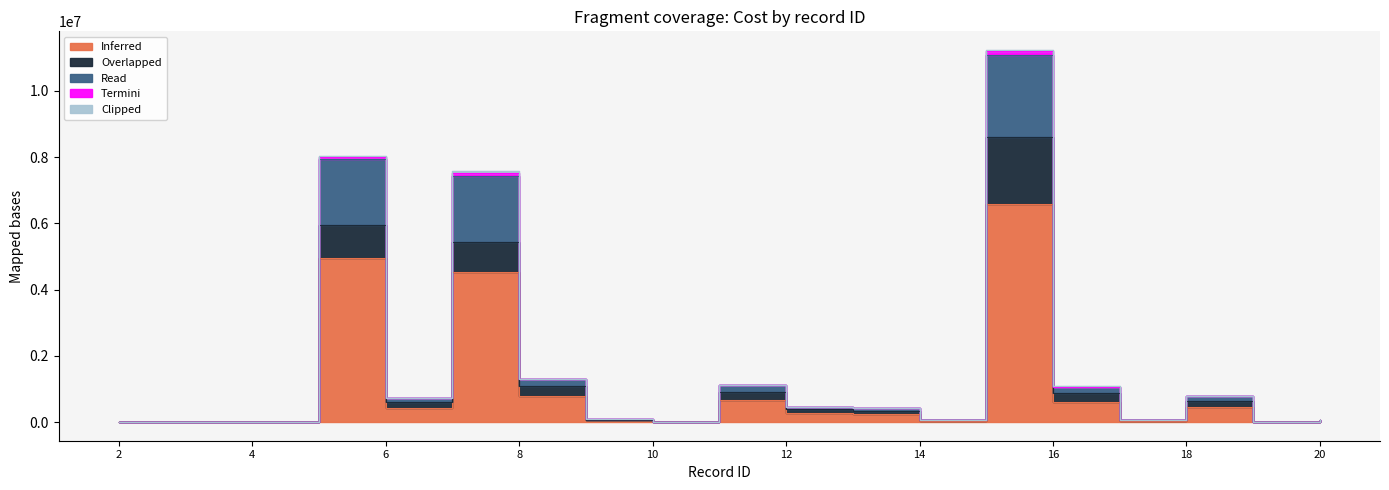

What is the difference between the Overlapped values at 6 and 13?

277459.1